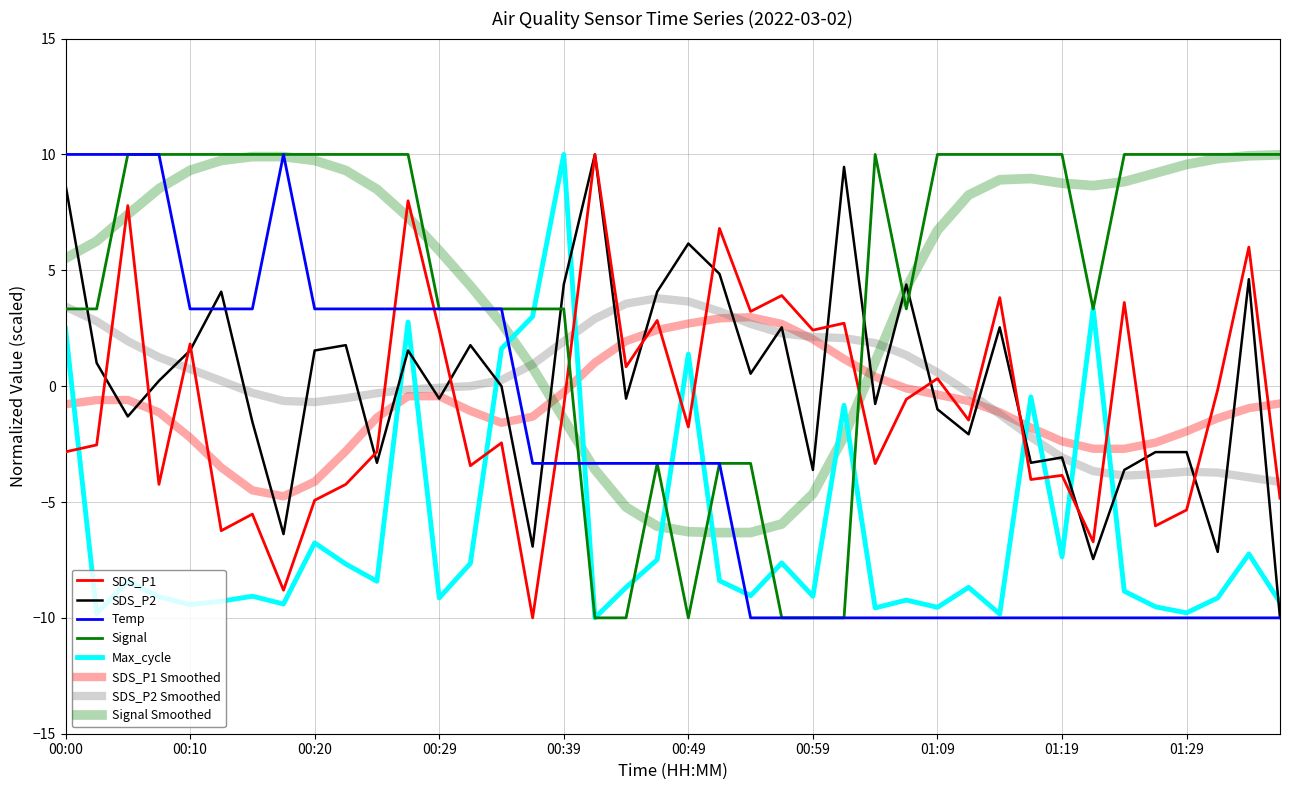

Where do Signal and SDS_P1 first cross each other?

00:39 and 00:42